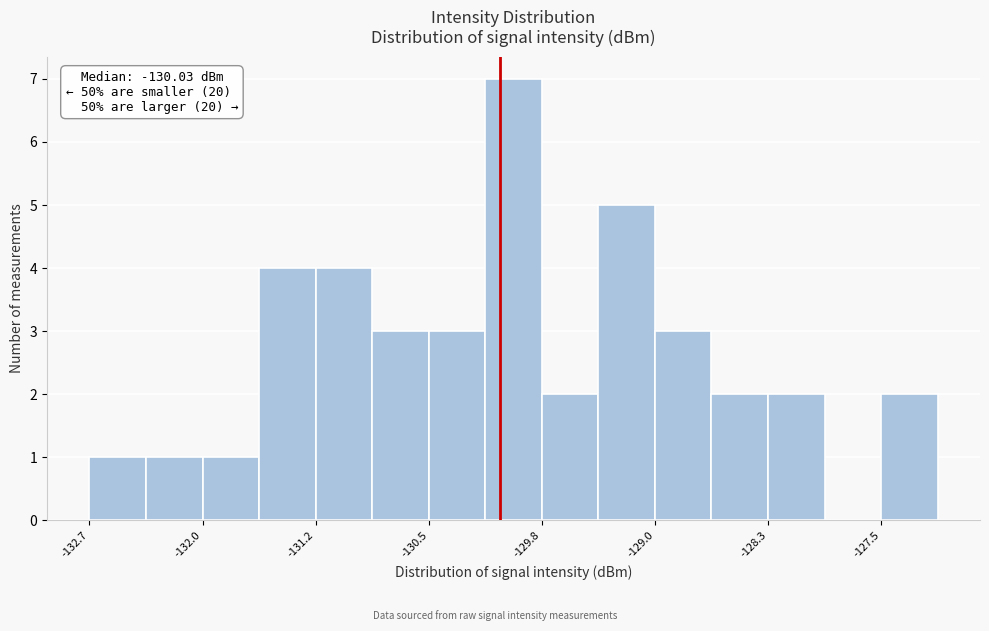

Around what value on the x-axis is the tallest bar? Give the approximate position of its centre, as read against the axis.

-129.9